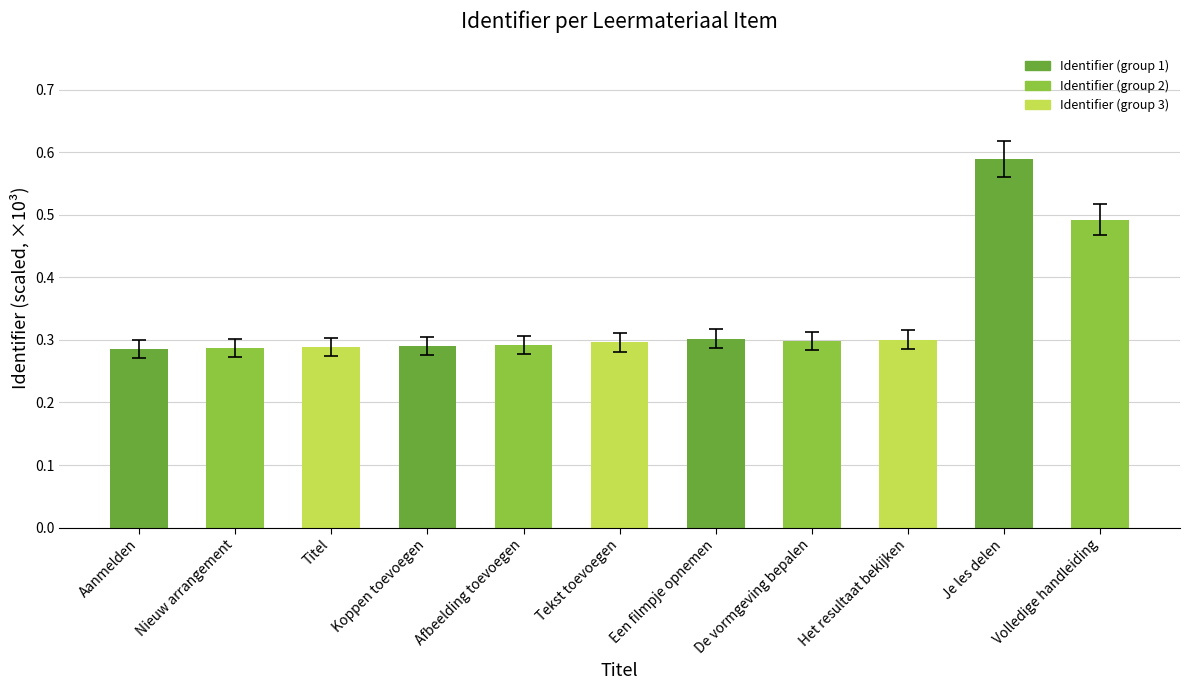

Are the bars horizontal?

No